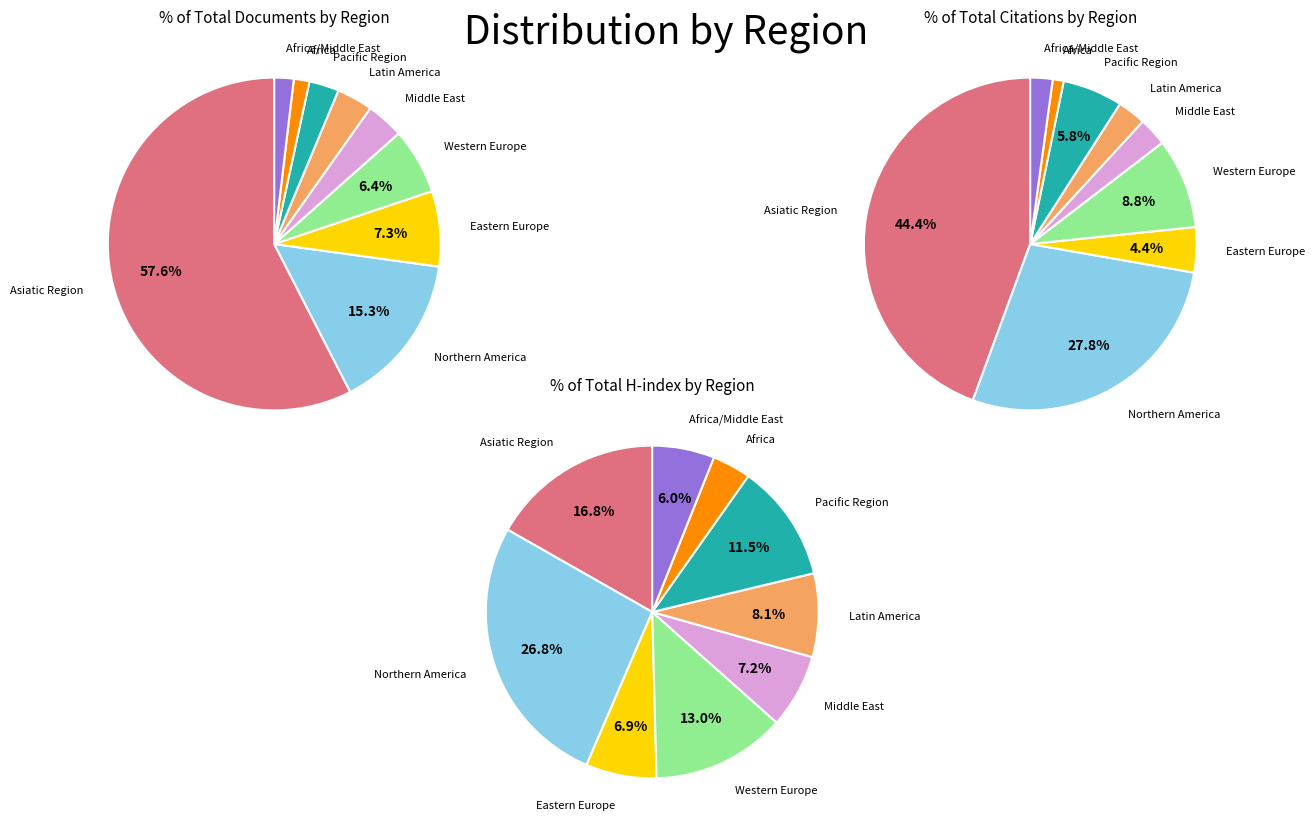

How many slices are in this pie chart?

9